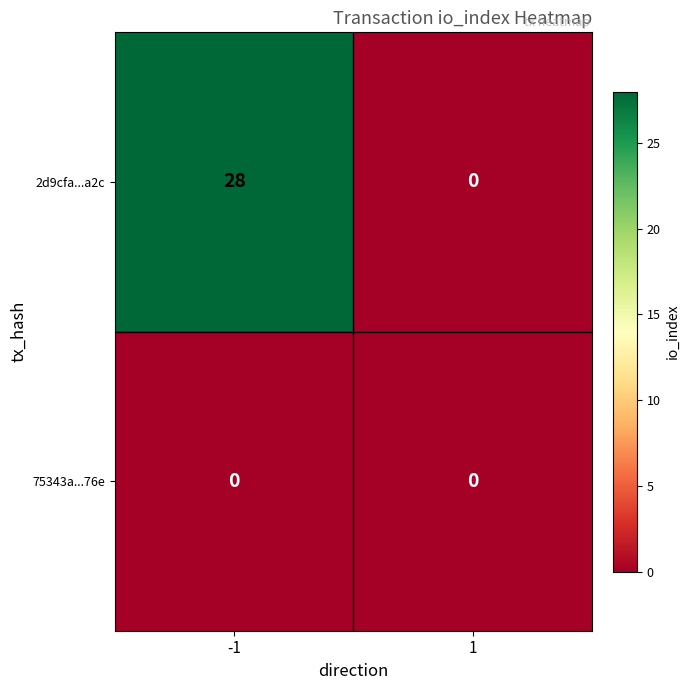

At which category is the sum across all series the highest?

-1